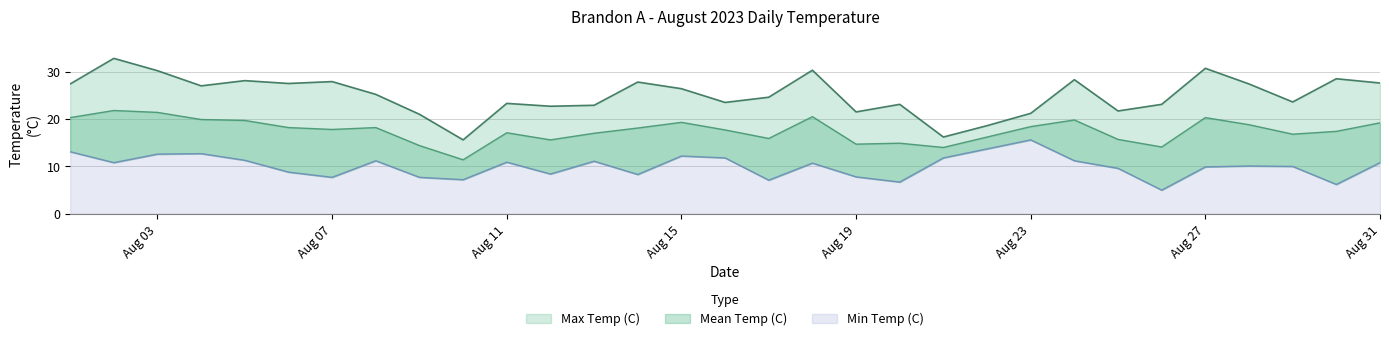

The value of Min Temp (C) at 2023-08-02 is 10.8. True or false?

True